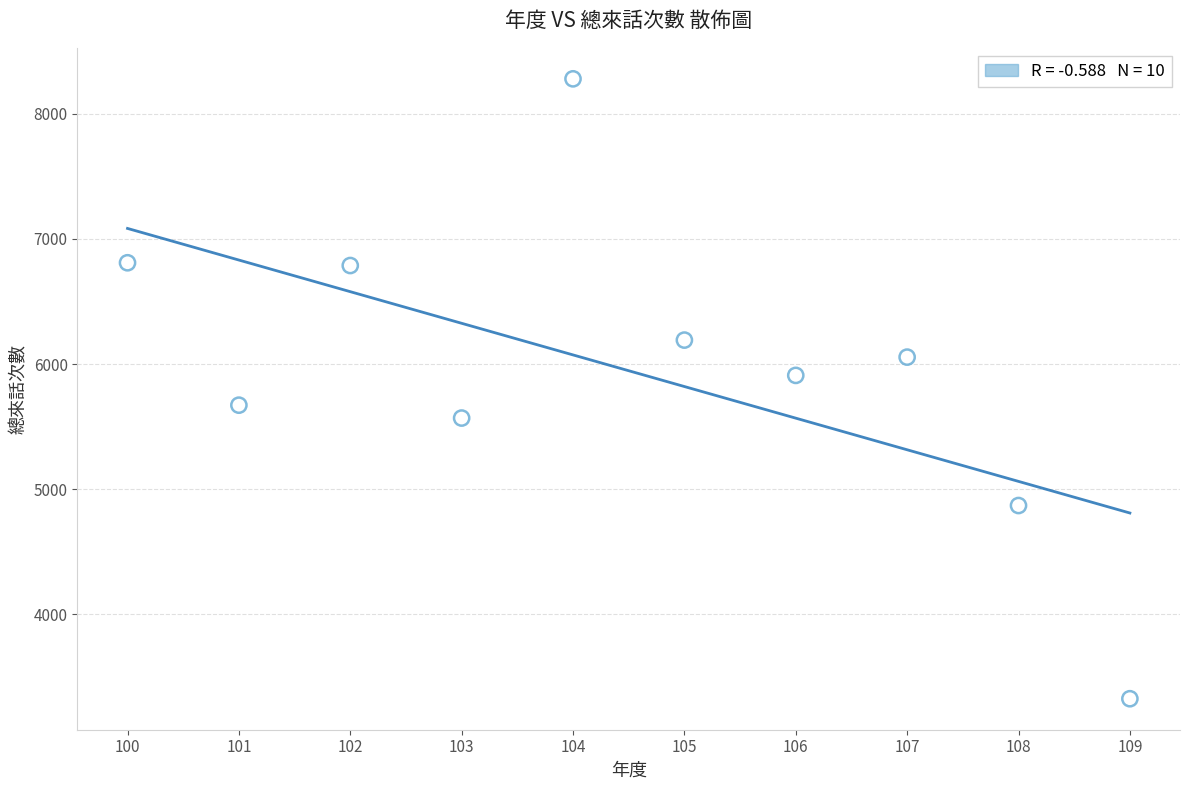

What is the average Y value?

5947